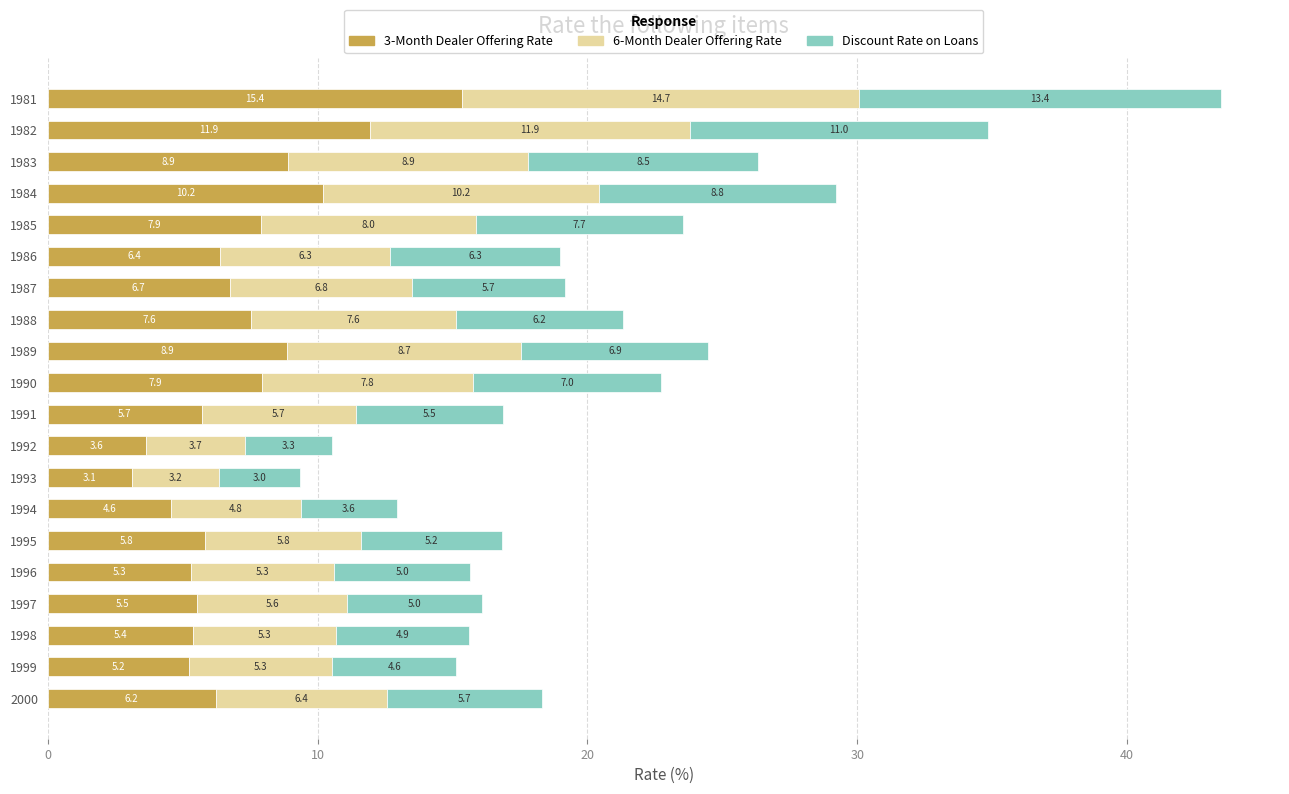

What are all the series names shown in the legend?

3-Month Dealer Offering Rate, 6-Month Dealer Offering Rate, Discount Rate on Loans